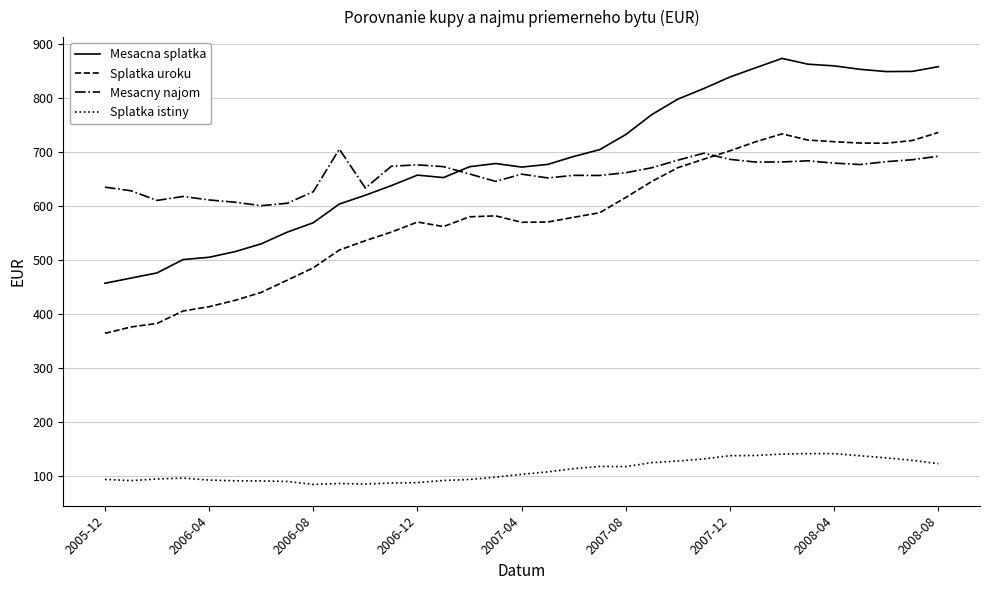

Which series has the largest total across all categories?

Mesacna splatka